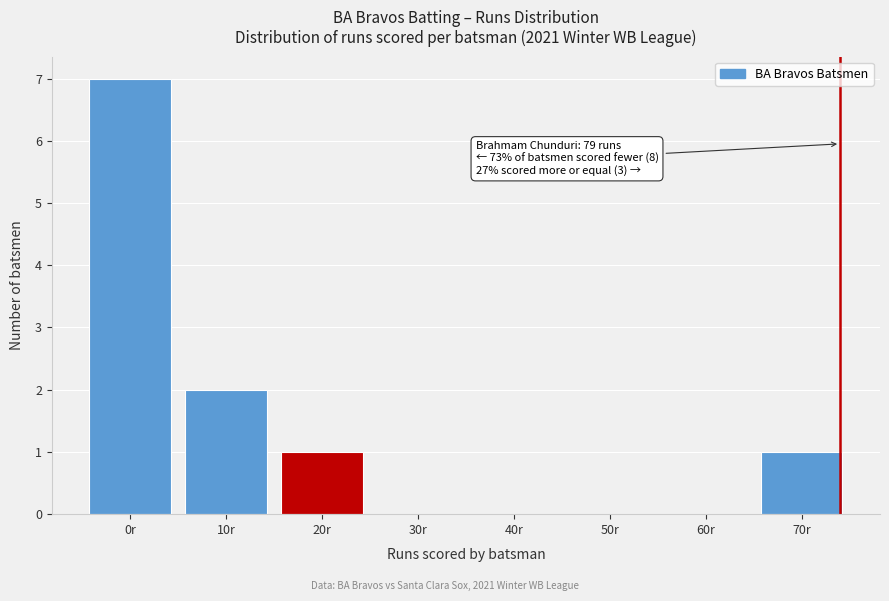

Reading right to left, what are all the values shown in this chart?

70r=1	60r=0	50r=0	40r=0	30r=0	20r=1	10r=2	0r=7